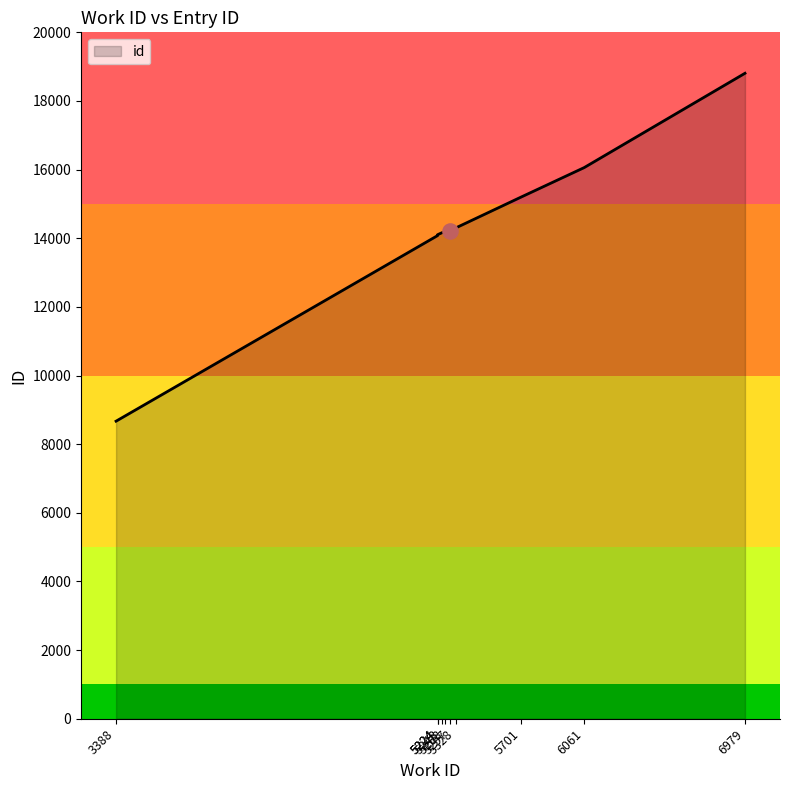

What is the ratio of the value at 3388 to the value at 6061?

0.5